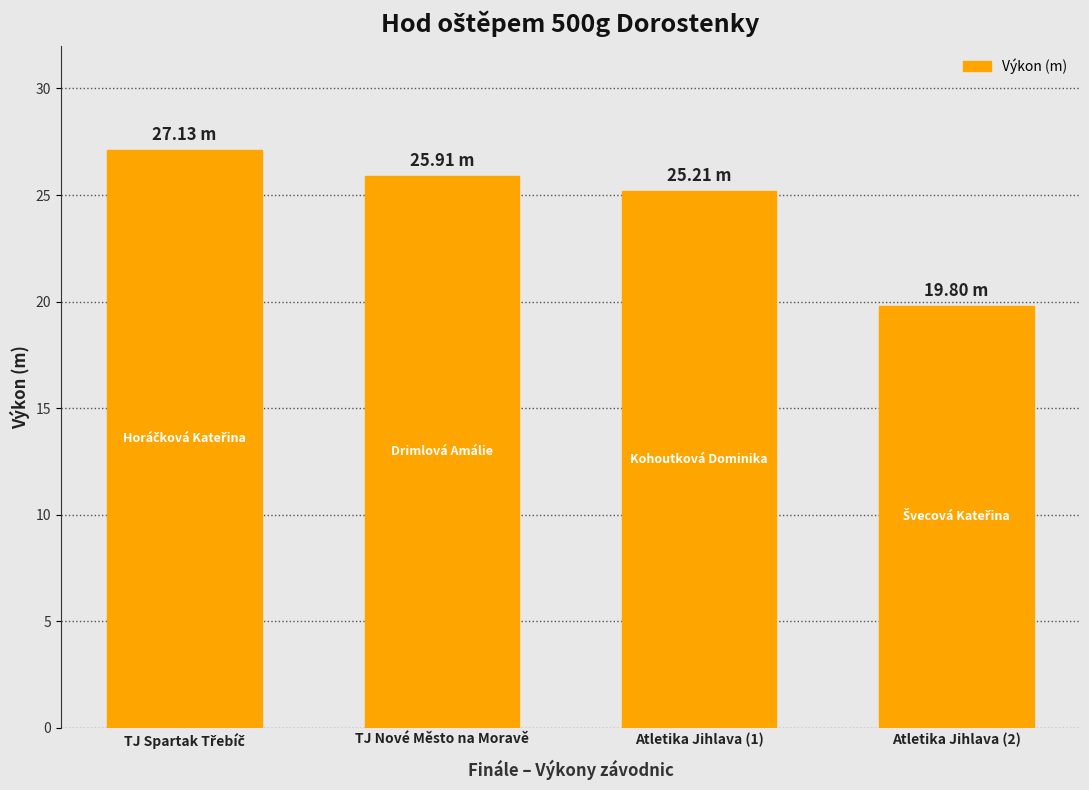

What is the difference between the maximum and minimum values?

7.3